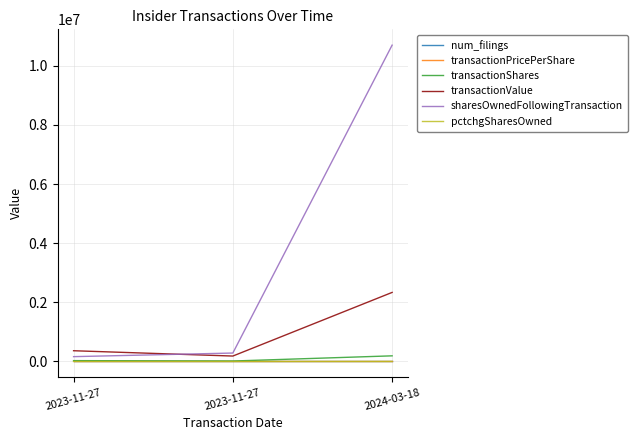

True or false: transactionShares has a value of 190161.0 at 2024-03-18.

True